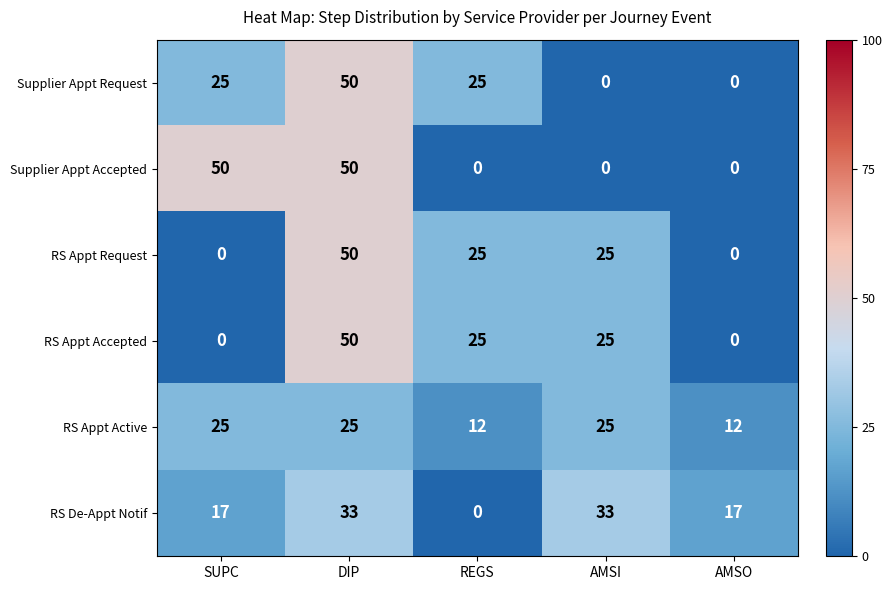

Count the RS Appt Request values in the range 0 to 25.

4